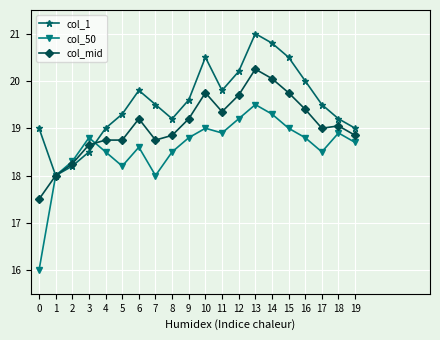

Rank the series at 10 from highest to lowest value.

col_1, col_mid, col_50